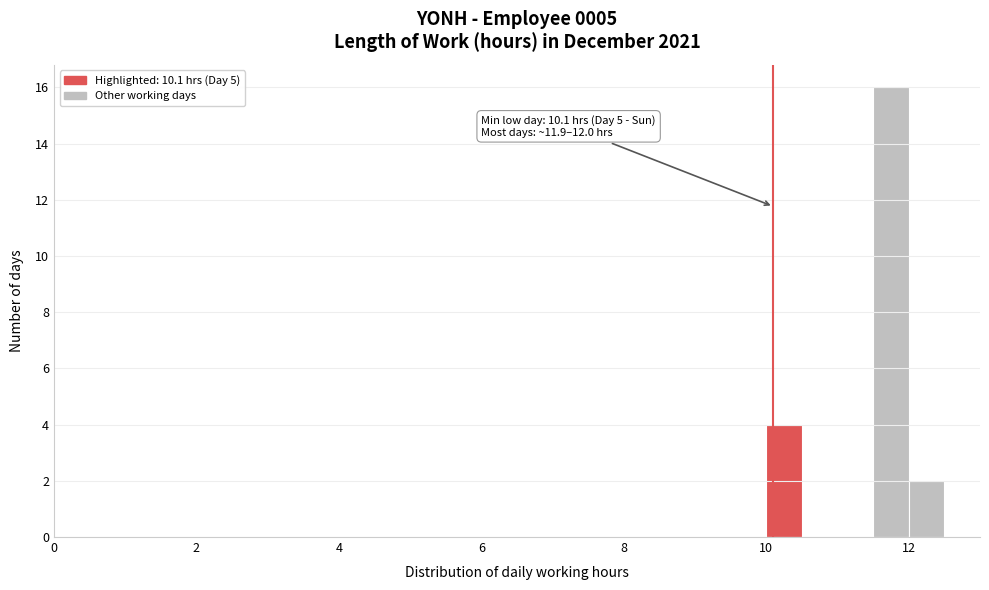

Read against the x-axis, roughly where is the centre of the tallest bar?

11.8